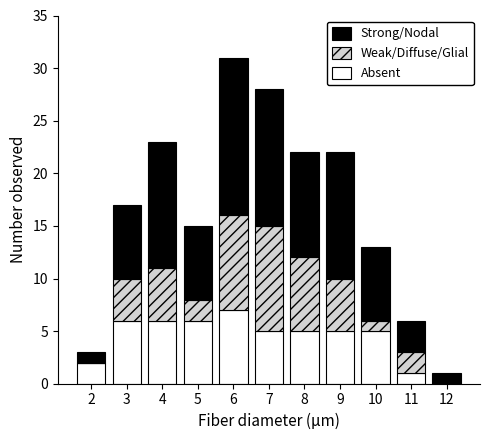

Is it true that Absent equals 1 at 8?

False